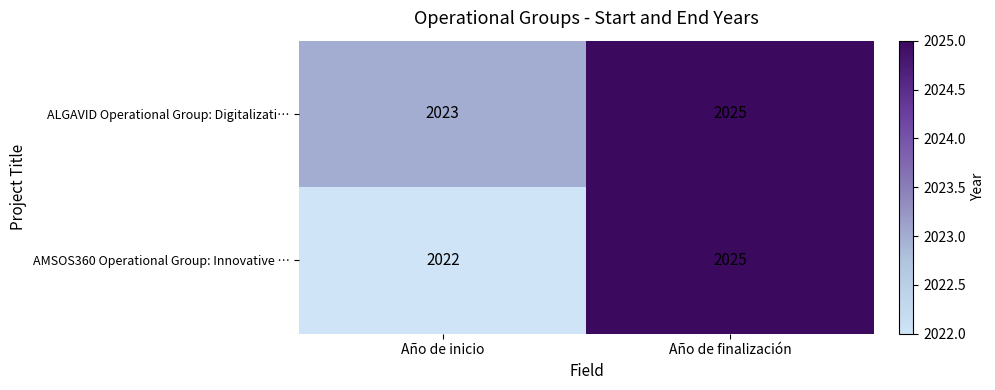

What is the sum of all ALGAVID Operational Group: Digitalizati… values?

4048